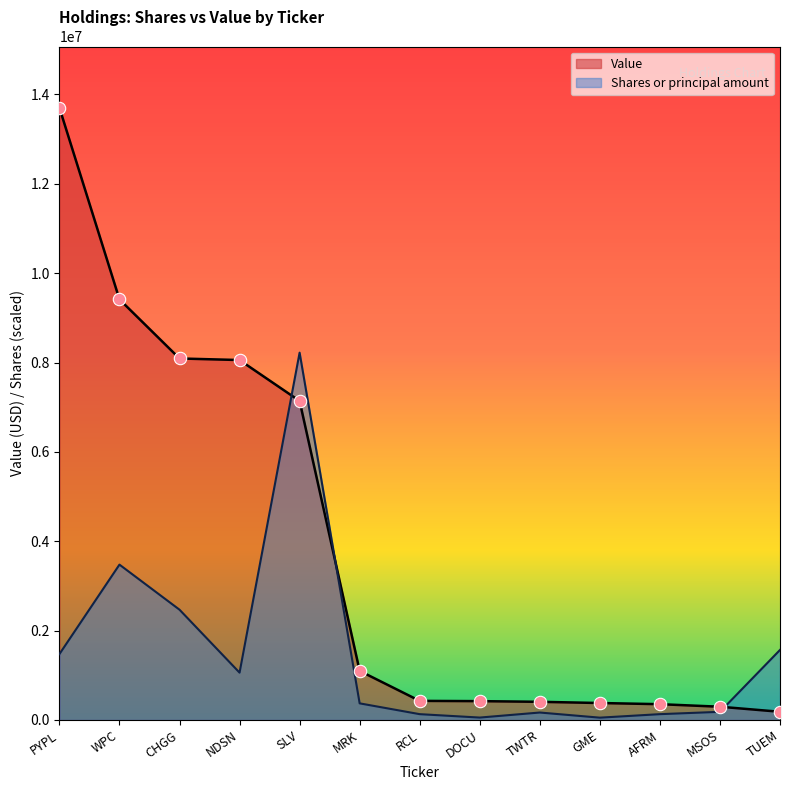

Which series has the largest Y range (max minus min)?

Value